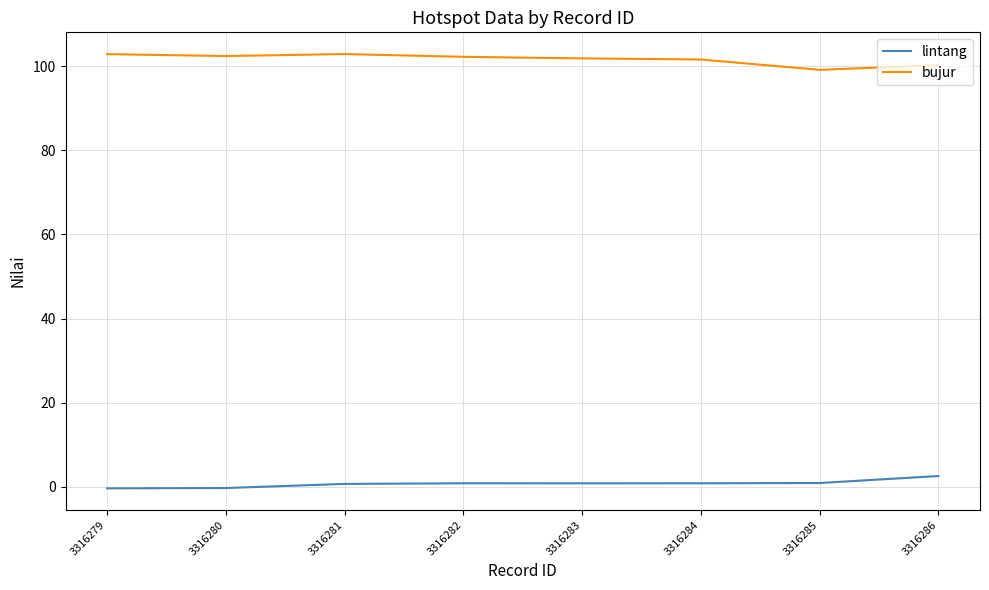

Is it true that bujur equals 102.4 at 3316280?

True